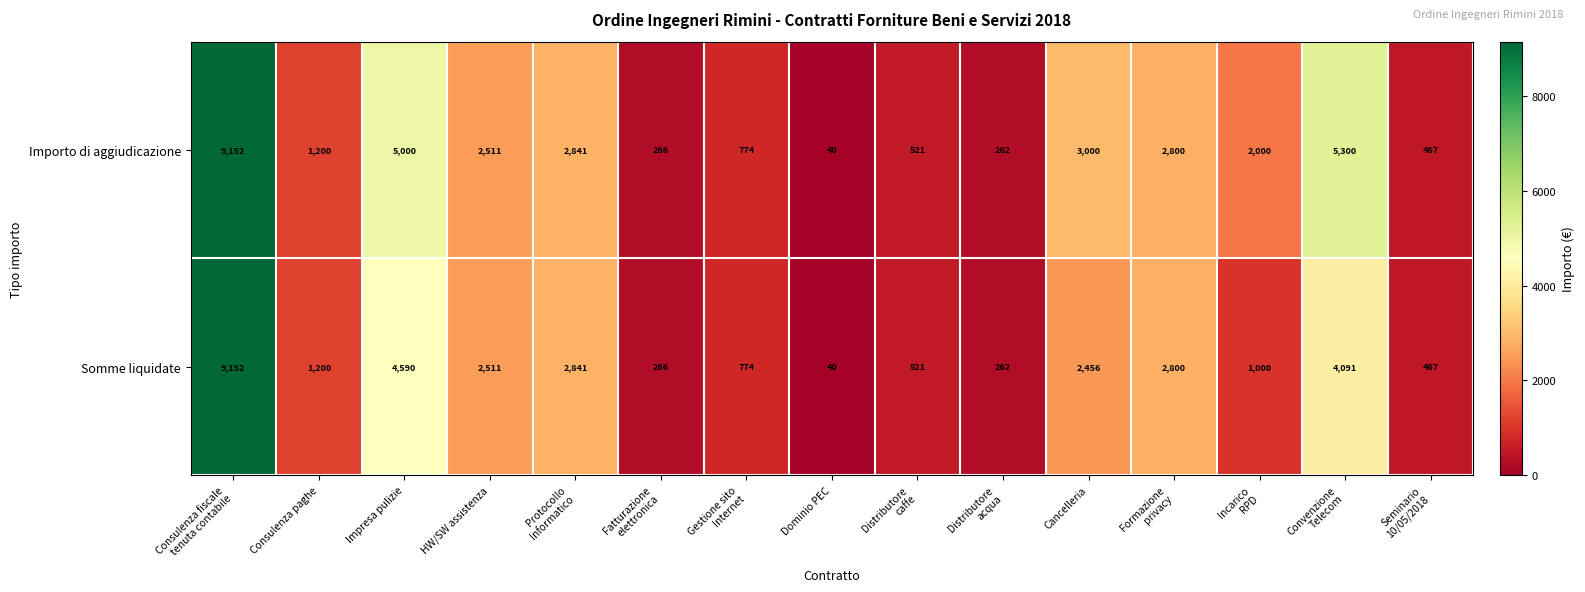

Reading right to left, extract all data points from this chart.

Importo di aggiudicazione: 467	5300	2000	2800	3000	262	521	40	774	266	2841	2511	5000	1200	9152
Somme liquidate: 467	4091	1000	2800	2456	262	521	40	774	266	2841	2511	4590	1200	9152